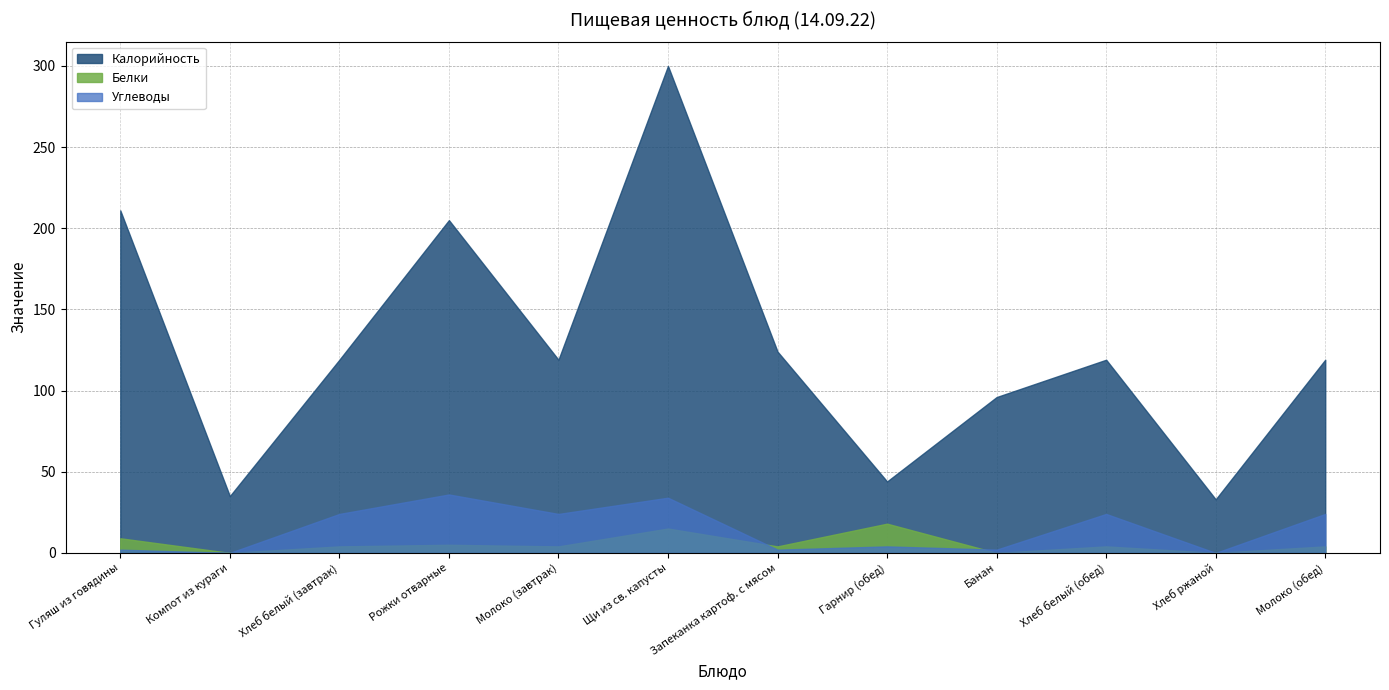

List the series in order of their peak value, lowest first.

Белки, Углеводы, Калорийность